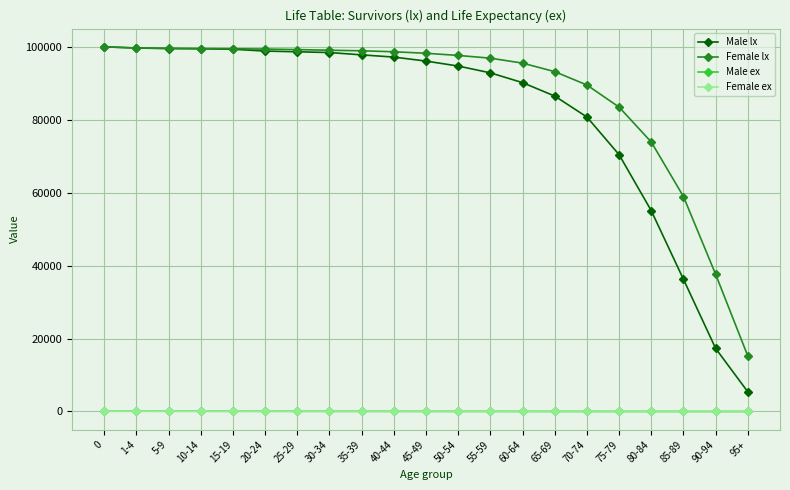

What is the label of the 16th point from the left?

70-74